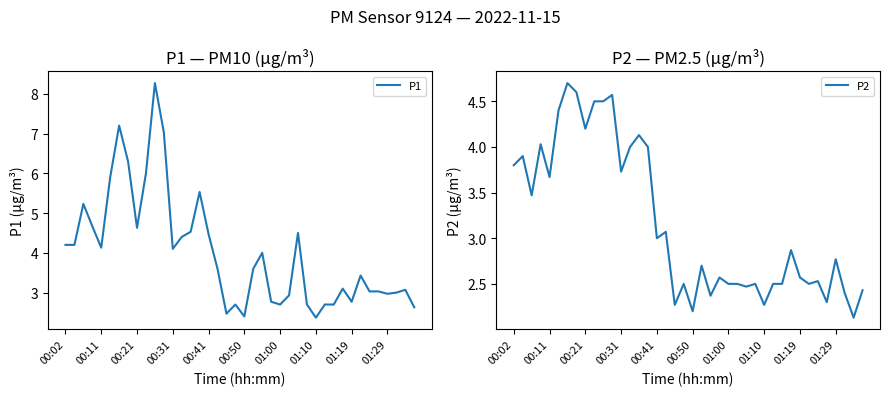

What is the difference between the P2 values at 00:02 and 00:41?

0.8